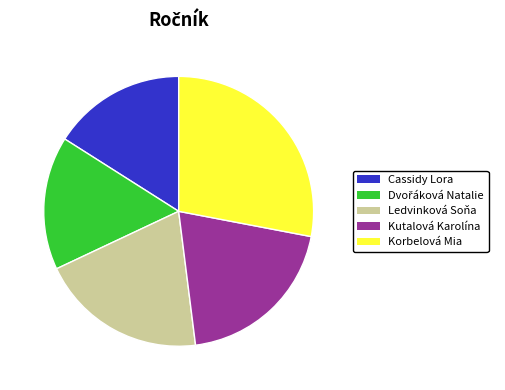

The Cassidy Lora slice represents 16% of the pie. True or false?

True